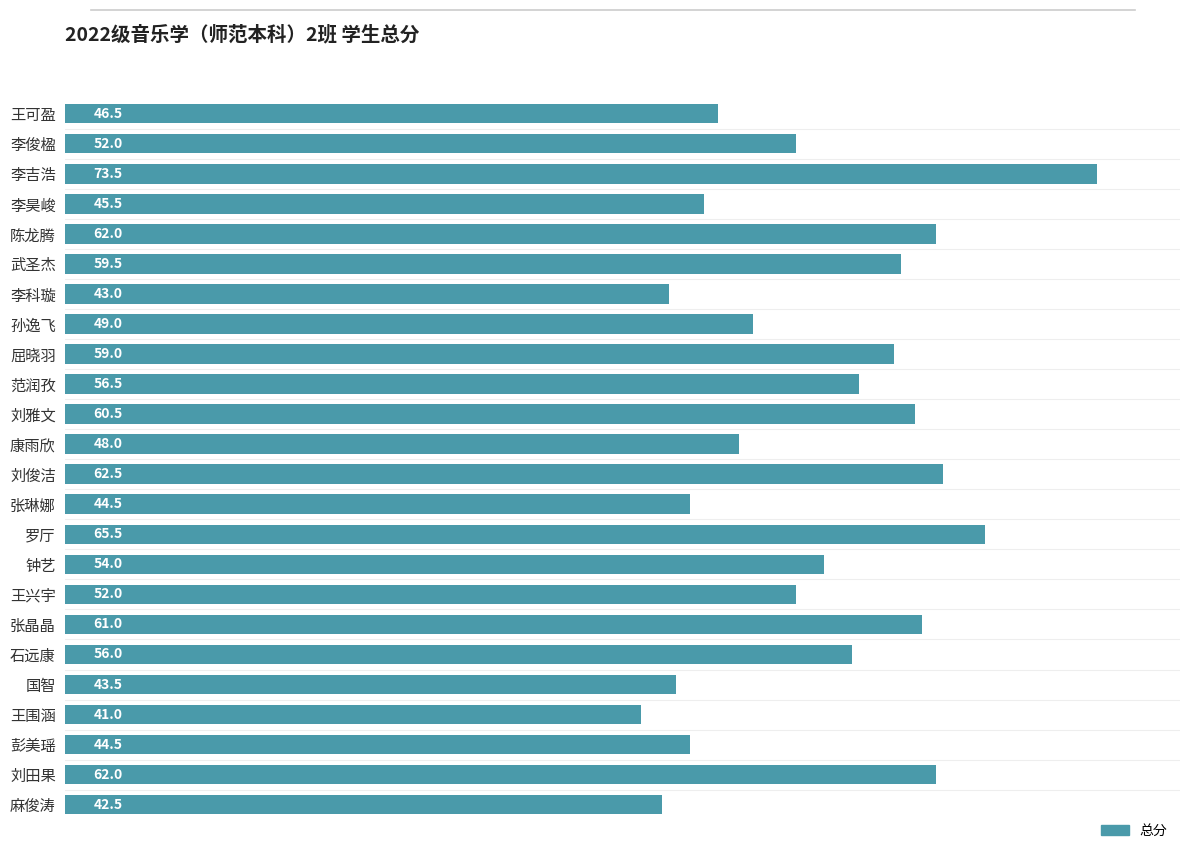

Reading bottom to top, extract all data points from this chart.

42.5	62.0	44.5	41.0	43.5	56.0	61.0	52.0	54.0	65.5	44.5	62.5	48.0	60.5	56.5	59.0	49.0	43.0	59.5	62.0	45.5	73.5	52.0	46.5